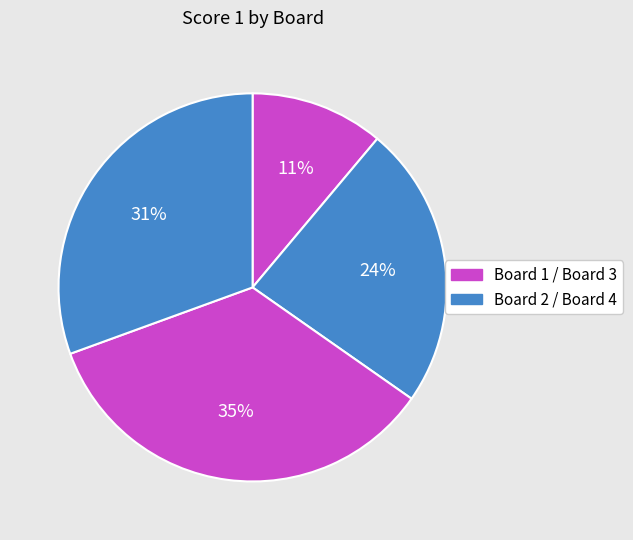

How many slices are in this pie chart?

4